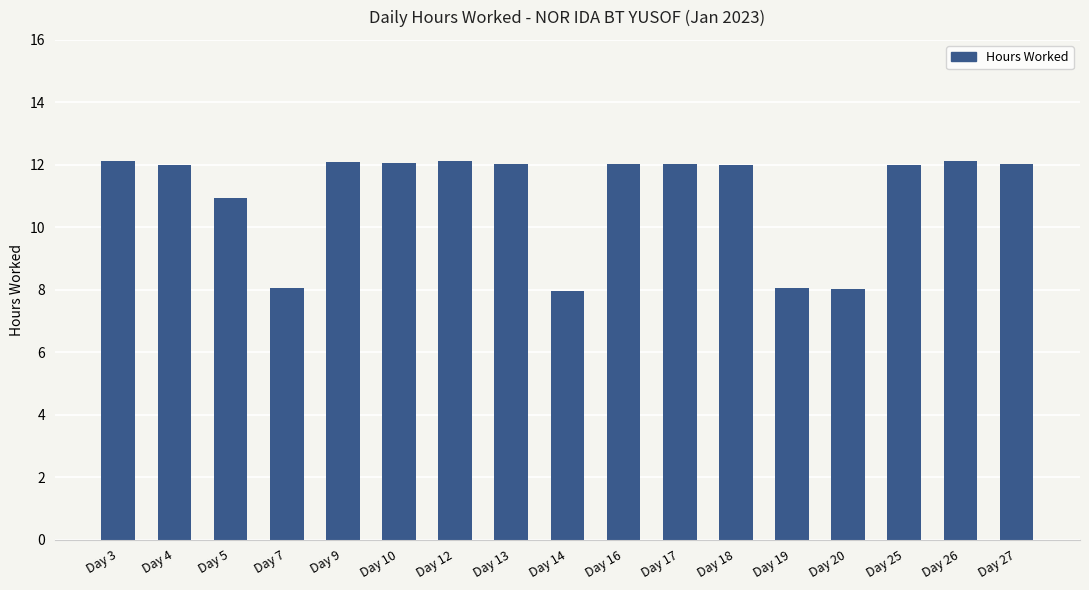

What is the difference between the maximum and minimum values?

4.2